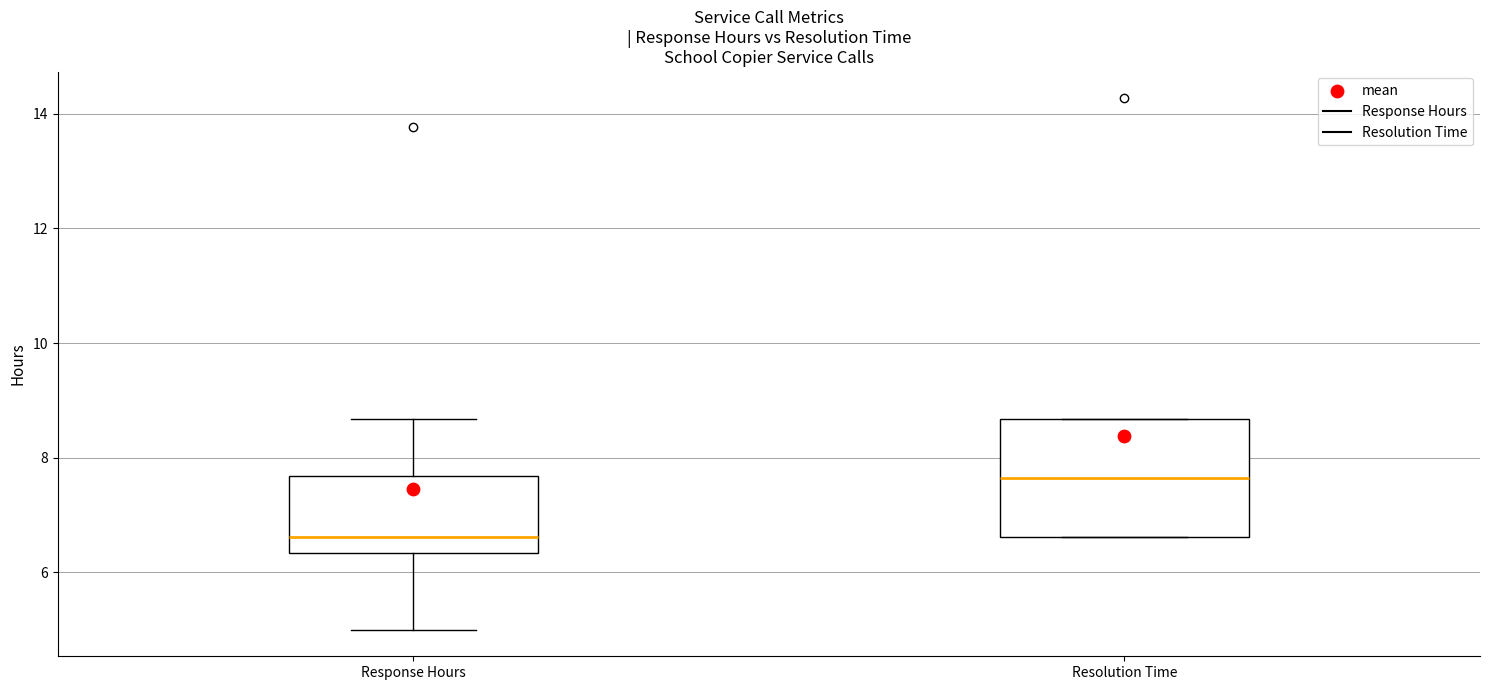

Where does the lower whisker of the box for Response Hours end on the y-axis? The values are not printed on the chart, so give them approximately, as read against the axis.

5.0